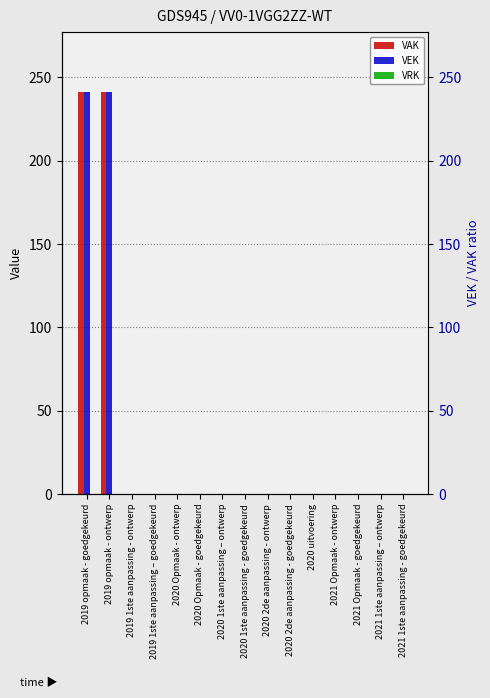

Rank the categories by VRK value from lowest to highest.

2019 opmaak - goedgekeurd, 2019 opmaak - ontwerp, 2019 1ste aanpassing - ontwerp, 2019 1ste aanpassing – goedgekeurd, 2020 Opmaak - ontwerp, 2020 Opmaak - goedgekeurd, 2020 1ste aanpassing – ontwerp, 2020 1ste aanpassing - goedgekeurd, 2020 2de aanpassing - ontwerp, 2020 2de aanpassing - goedgekeurd, 2020 uitvoering, 2021 Opmaak - ontwerp, 2021 Opmaak - goedgekeurd, 2021 1ste aanpassing – ontwerp, 2021 1ste aanpassing - goedgekeurd